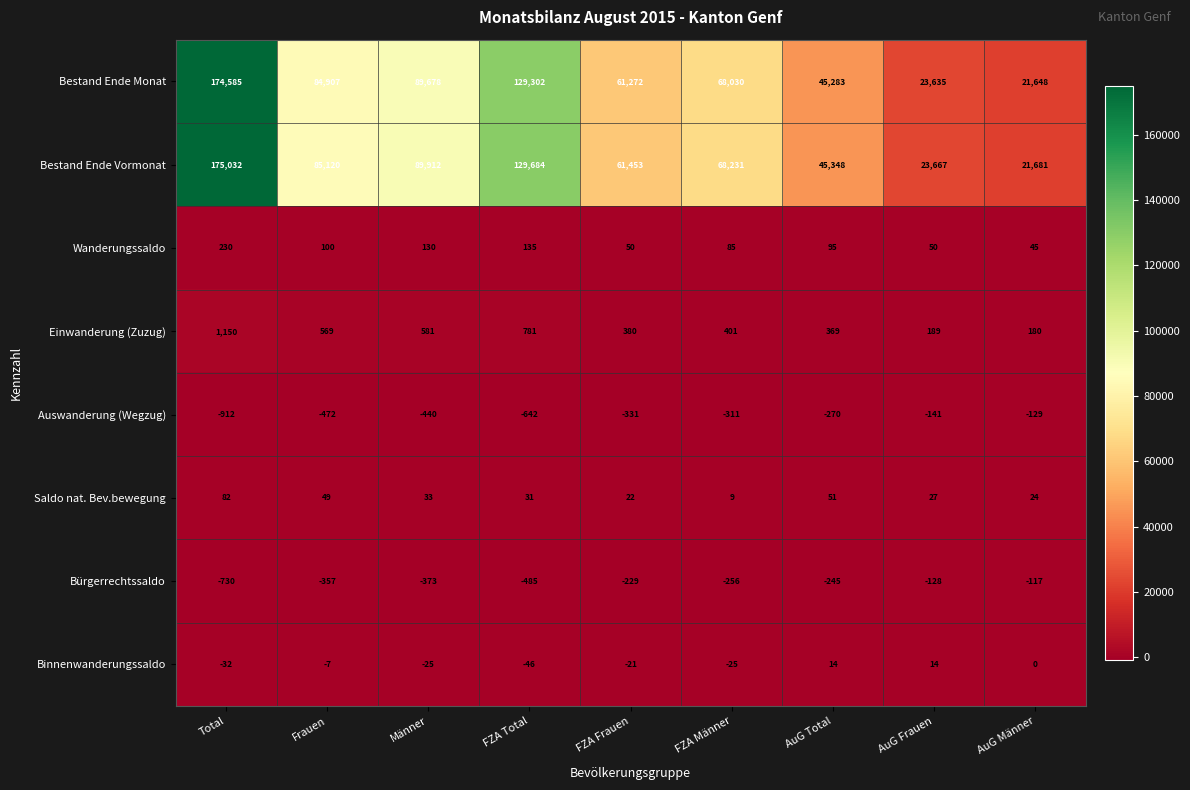

At which label is Auswanderung (Wegzug) closest to -520?

Frauen